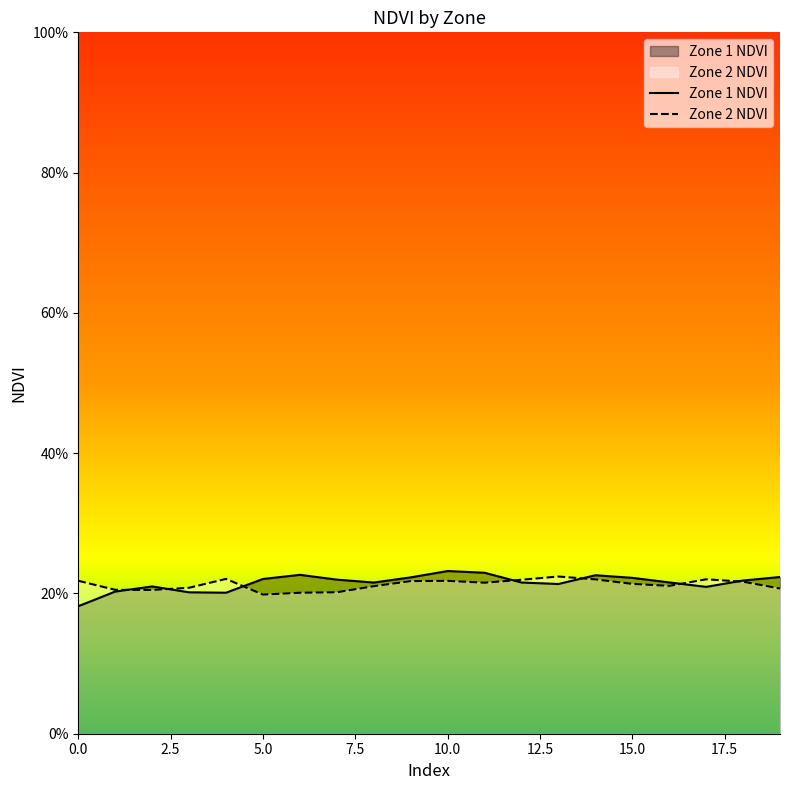

Reading left to right, transcribe all the data shown in this chart.

Zone 1 NDVI: 0=0.2	1=0.2	2=0.2	3=0.2	4=0.2	5=0.2	6=0.2	7=0.2	8=0.2	9=0.2	10=0.2	11=0.2	12=0.2	13=0.2	14=0.2	15=0.2	16=0.2	17=0.2	18=0.2	19=0.2
Zone 2 NDVI: 0=0.2	1=0.2	2=0.2	3=0.2	4=0.2	5=0.2	6=0.2	7=0.2	8=0.2	9=0.2	10=0.2	11=0.2	12=0.2	13=0.2	14=0.2	15=0.2	16=0.2	17=0.2	18=0.2	19=0.2